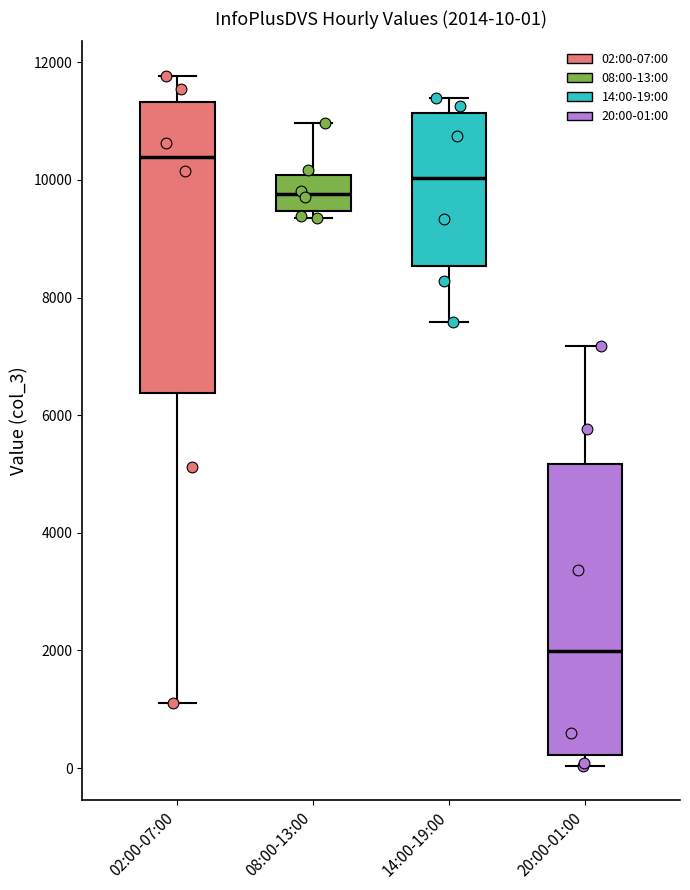

Which box's median line is the lowest?

20:00-01:00